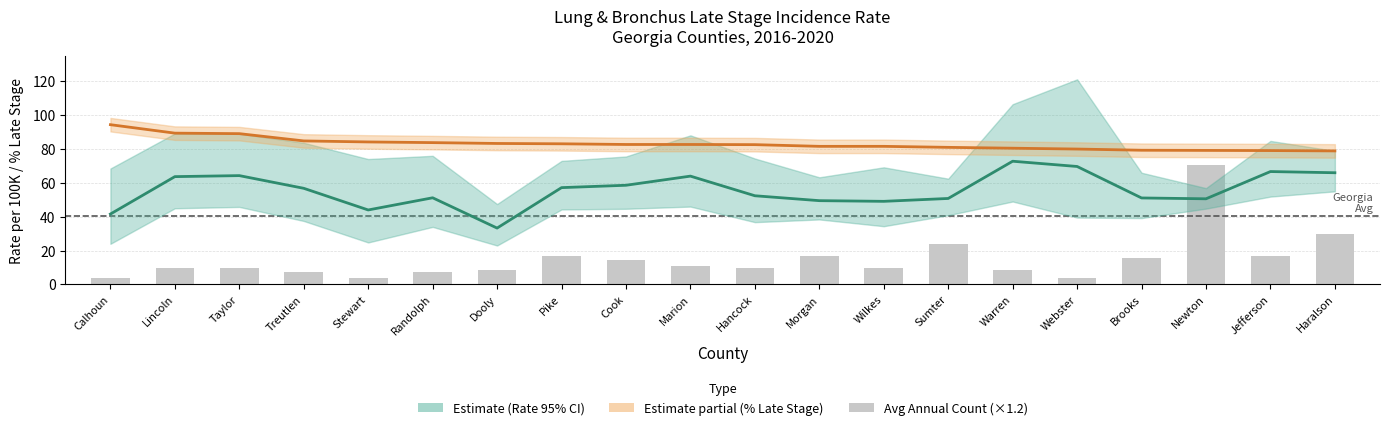

Count the number of categories in the chart.

20